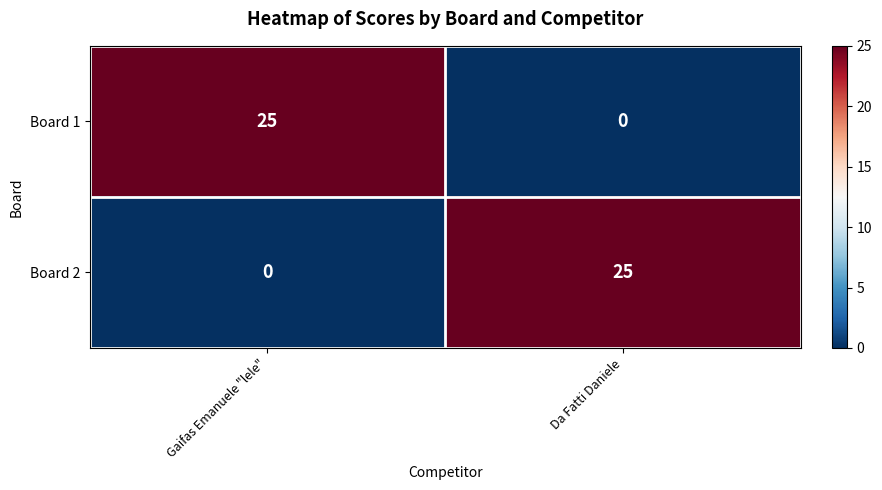

Reading left to right, extract all data points from this chart.

Board 1: Gaifas Emanuele "lele"=25	Da Fatti Daniele=0
Board 2: Gaifas Emanuele "lele"=0	Da Fatti Daniele=25